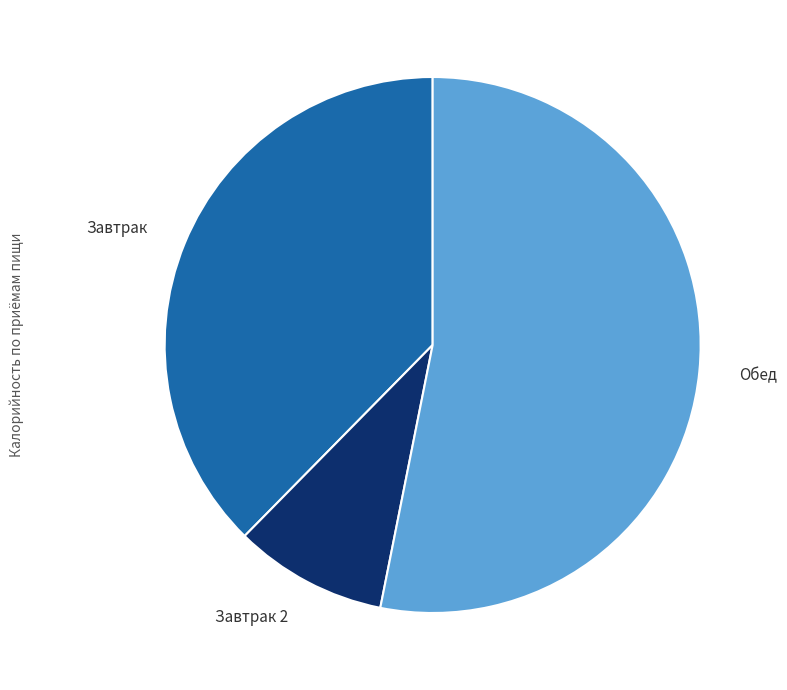

What is the ratio of the value at Обед to the value at Завтрак 2?

5.7